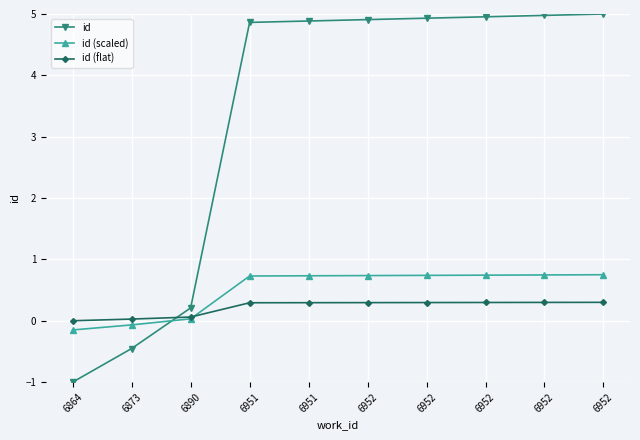

How many times do id and id (flat) cross each other?

1